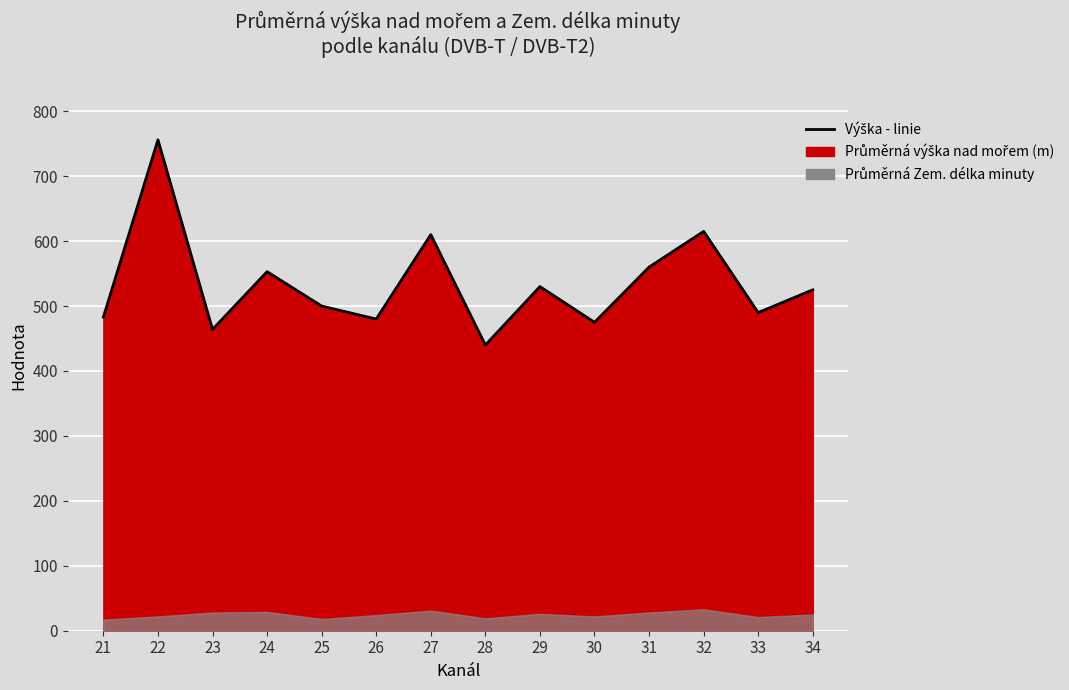

How many lines are shown in the chart?

1